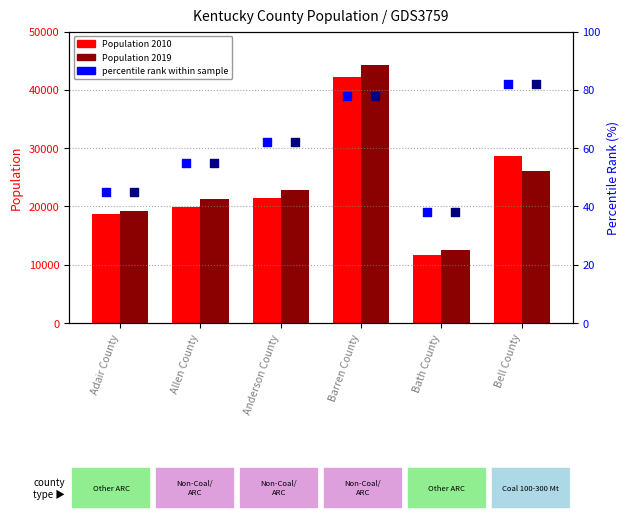

Is the value of percentile rank (2010) at Bath County greater than the value of percentile rank (2019) at Bath County?

No